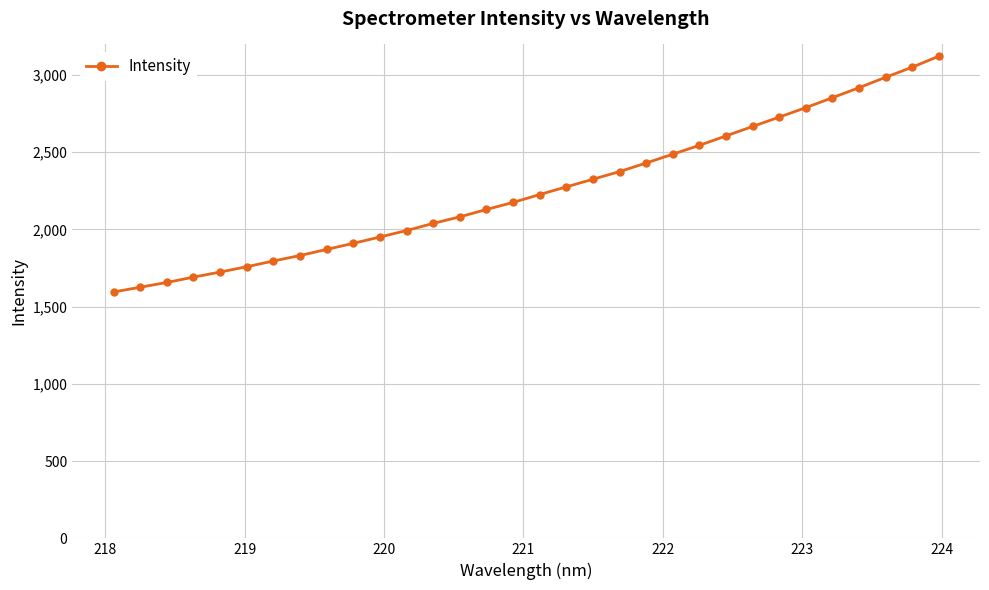

What is the value of the 2nd point from the left?

1626.1